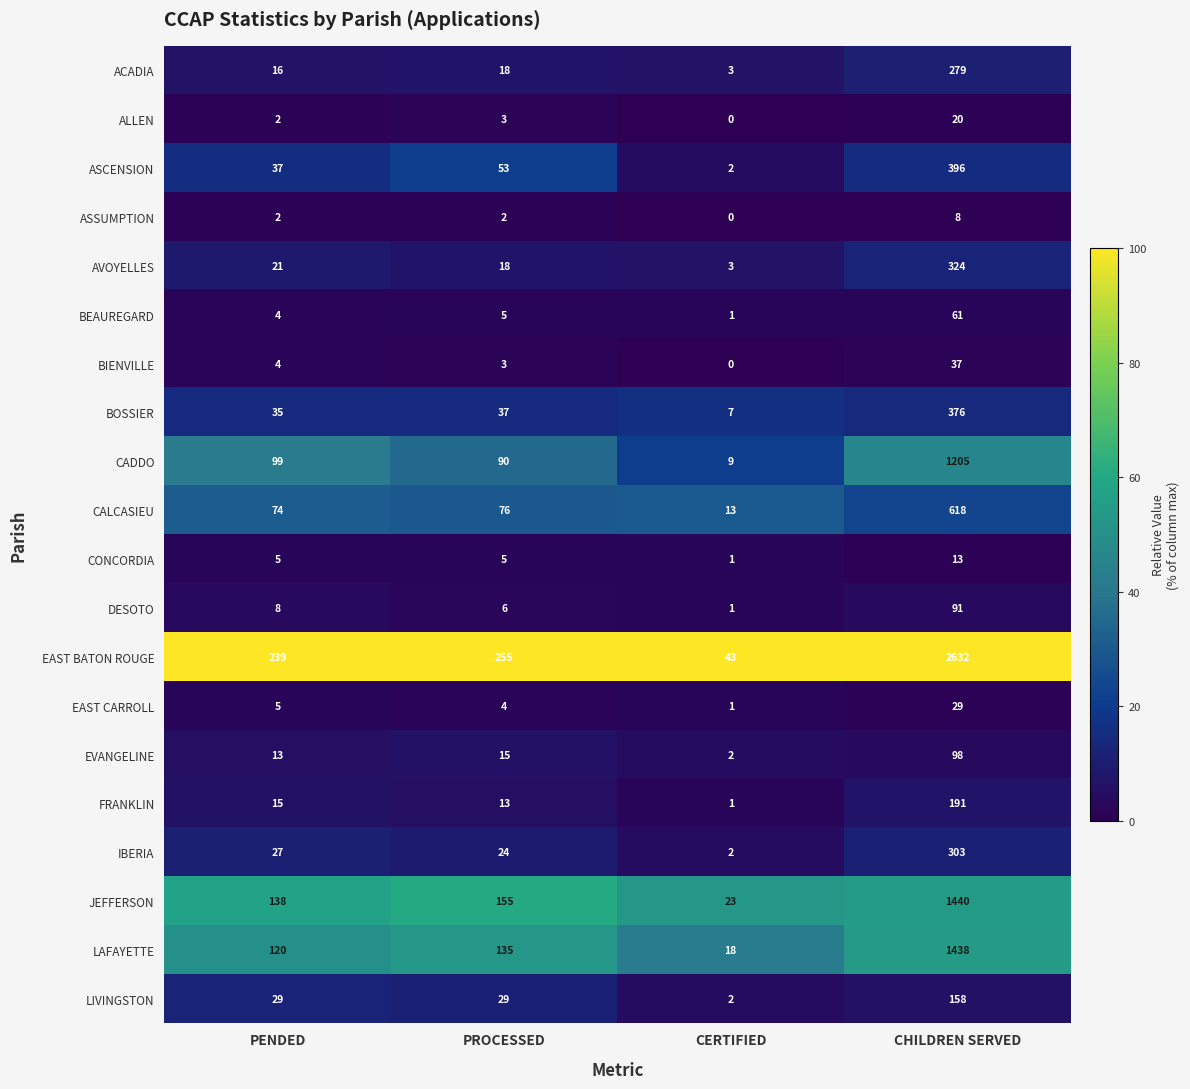

Rank the series by their maximum value, from highest to lowest.

EAST BATON ROUGE, JEFFERSON, LAFAYETTE, CADDO, CALCASIEU, ASCENSION, BOSSIER, AVOYELLES, IBERIA, ACADIA, FRANKLIN, LIVINGSTON, EVANGELINE, DESOTO, BEAUREGARD, BIENVILLE, EAST CARROLL, ALLEN, CONCORDIA, ASSUMPTION